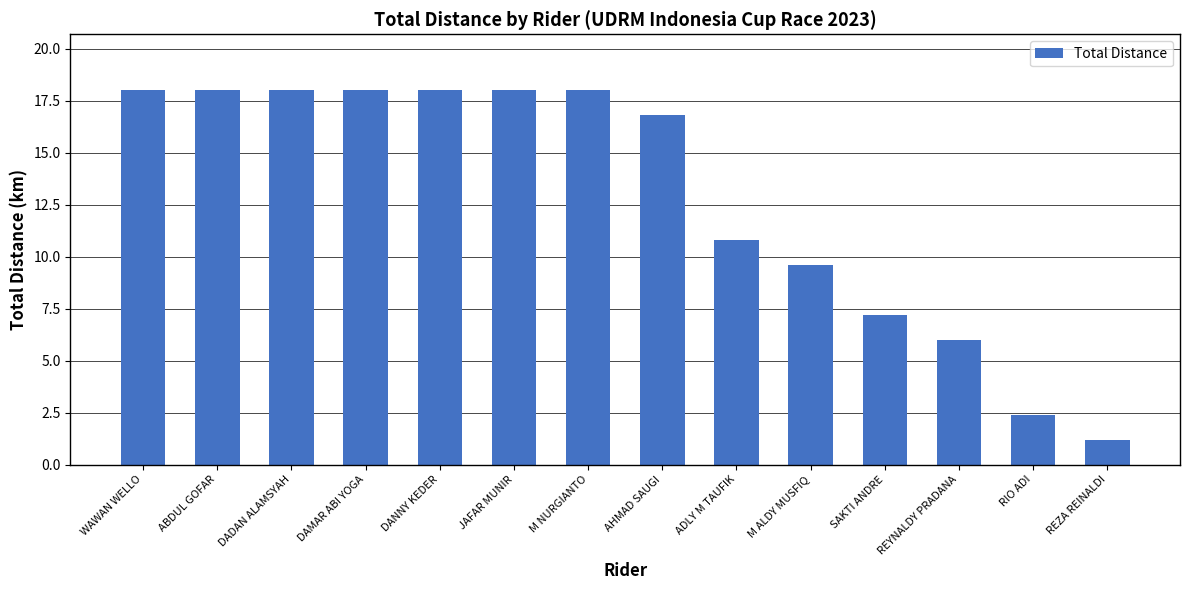

Reading right to left, transcribe all the data shown in this chart.

REZA REINALDI=1.2	RIO ADI=2.4	REYNALDY PRADANA=6.0	SAKTI ANDRE=7.2	M ALDY MUSFIQ=9.6	ADLY M TAUFIK=10.8	AHMAD SAUGI=16.8	M NURGIANTO=18.0	JAFAR MUNIR=18.0	DANNY KEDER=18.0	DAMAR ABI YOGA=18.0	DADAN ALAMSYAH=18.0	ABDUL GOFAR=18.0	WAWAN WELLO=18.0